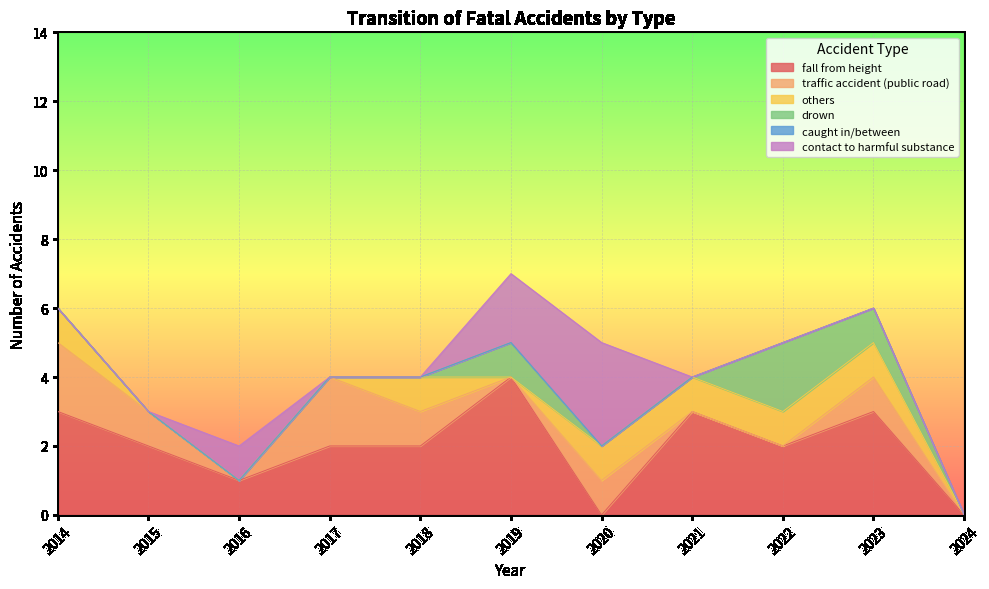

Reading right to left, extract all data points from this chart.

fall from height: 0	3	2	3	0	4	2	2	1	2	3
traffic accident (public road): 0	1	0	0	1	0	1	2	0	1	2
others: 0	1	1	1	1	0	1	0	0	0	1
drown: 0	1	2	0	0	1	0	0	0	0	0
caught in/between: 0	0	0	0	0	0	0	0	0	0	0
contact to harmful substance: 0	0	0	0	3	2	0	0	1	0	0